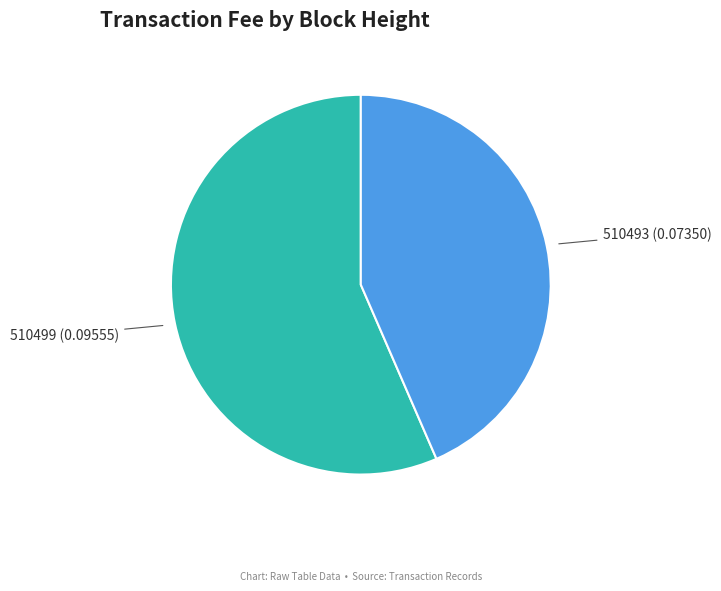

Is there any slice that represents more than half of the pie?

Yes